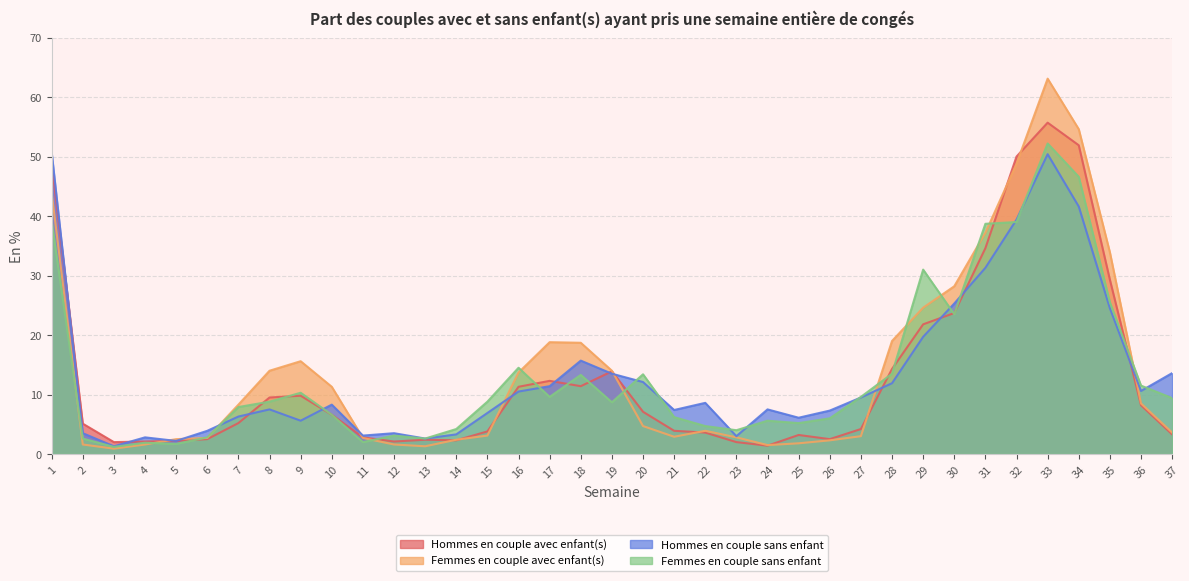

What value does the Femmes en couple sans enfant series have at 12?

3.1